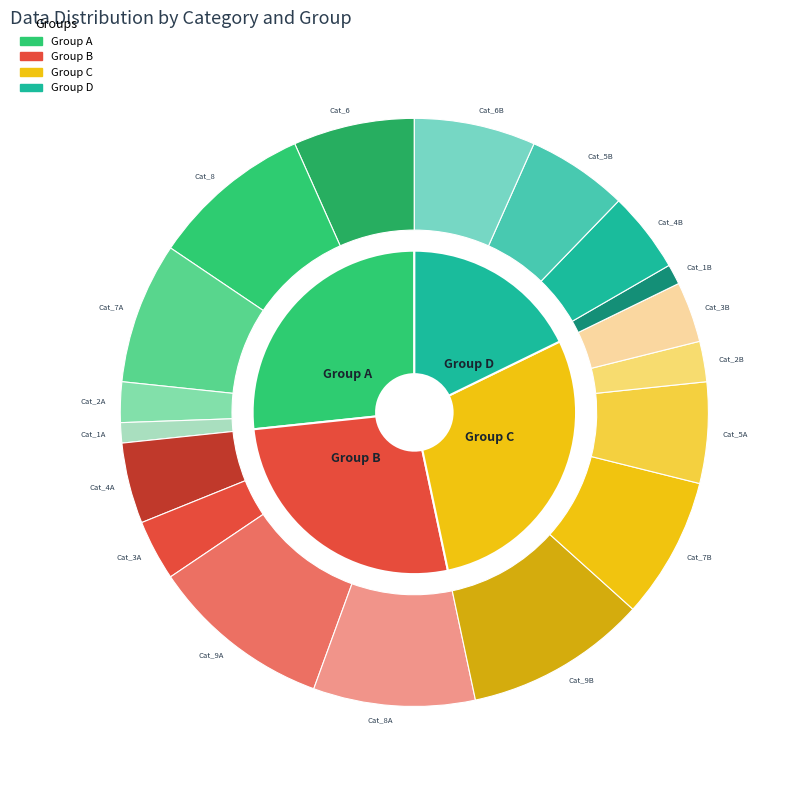

Which has a higher value, 7 or 7?

7